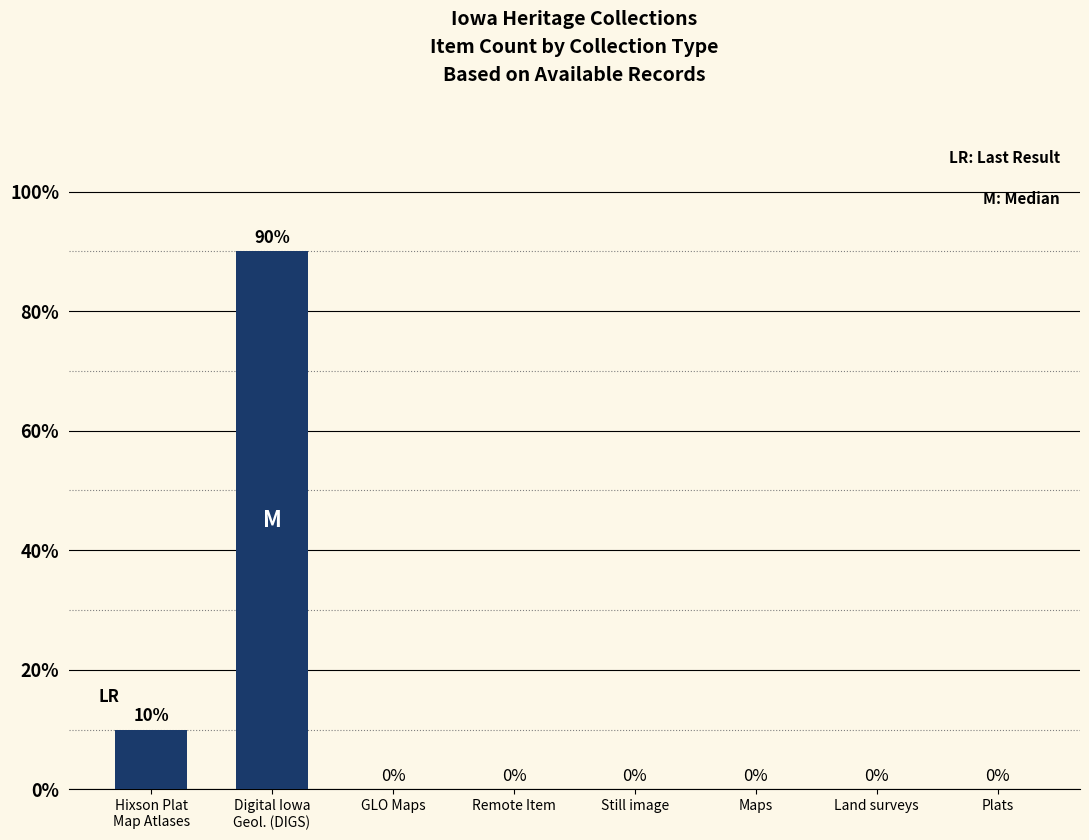

The chart shows a value of 10 at Hixson Plat
Map Atlases. True or false?

True